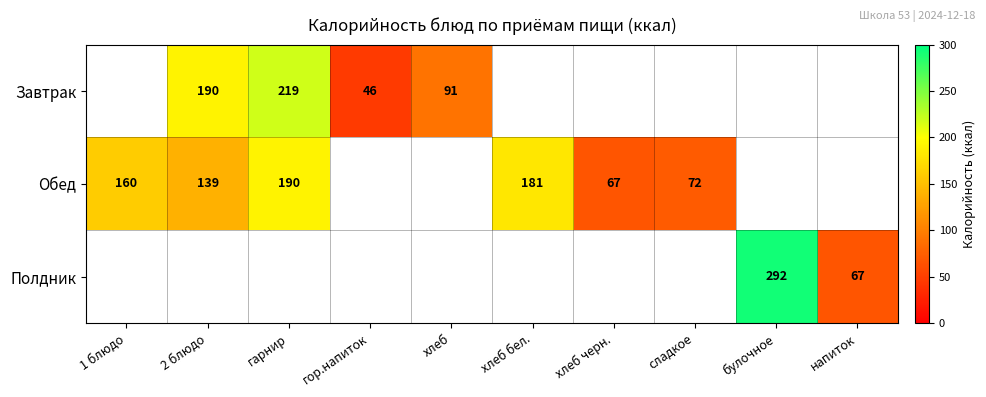

How many distinct data groups are displayed?

3